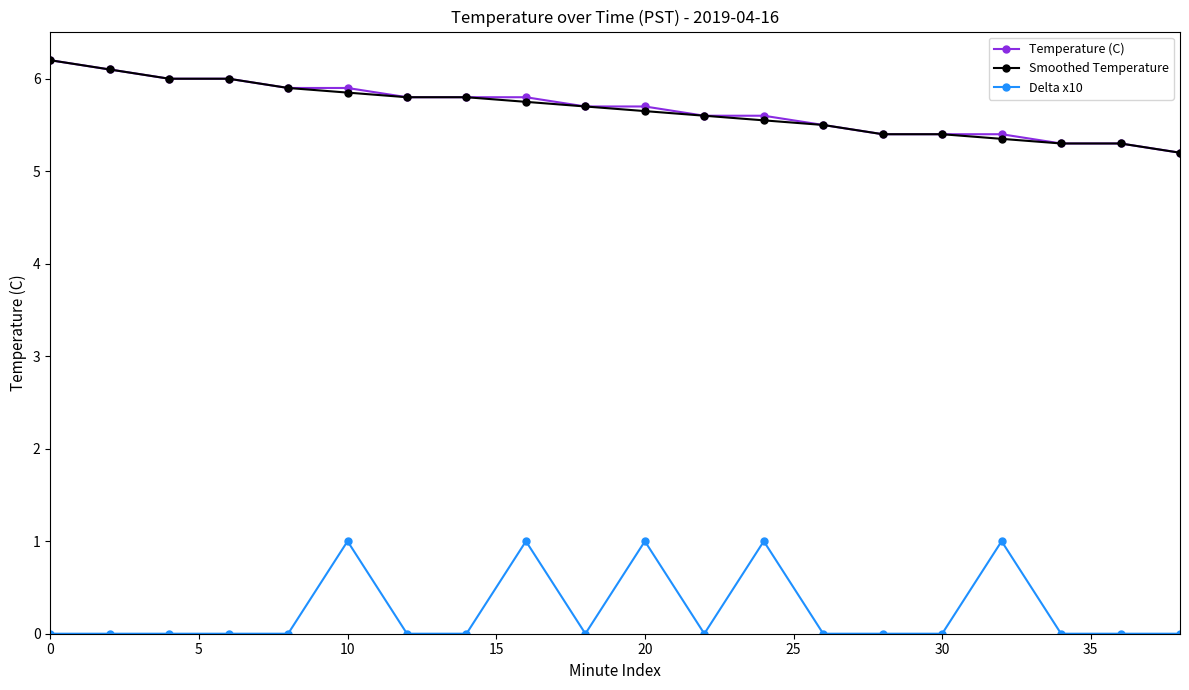

What is the highest value of the Temperature (C) series?

6.2